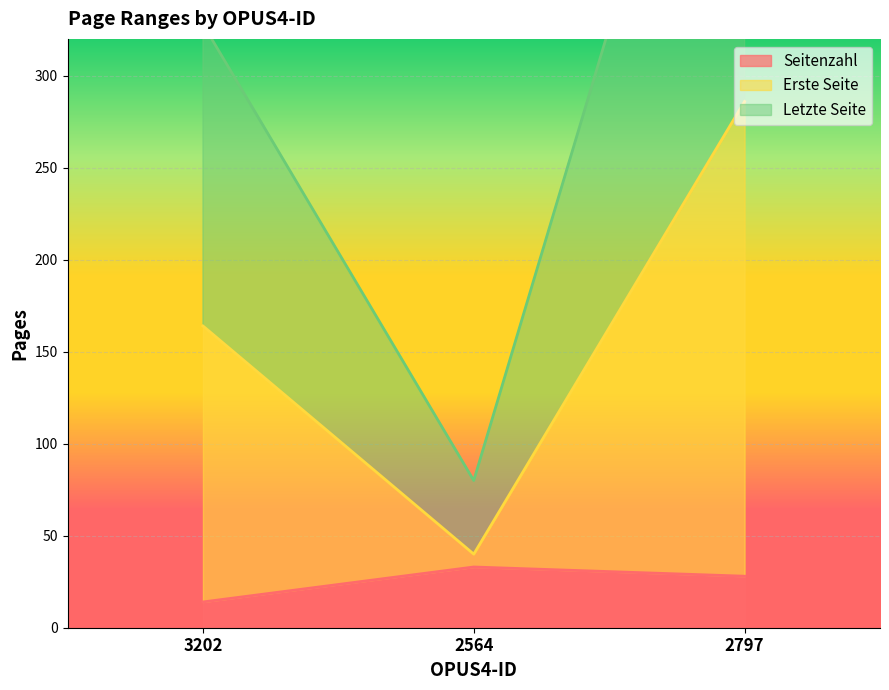

How many lines are shown in the chart?

3